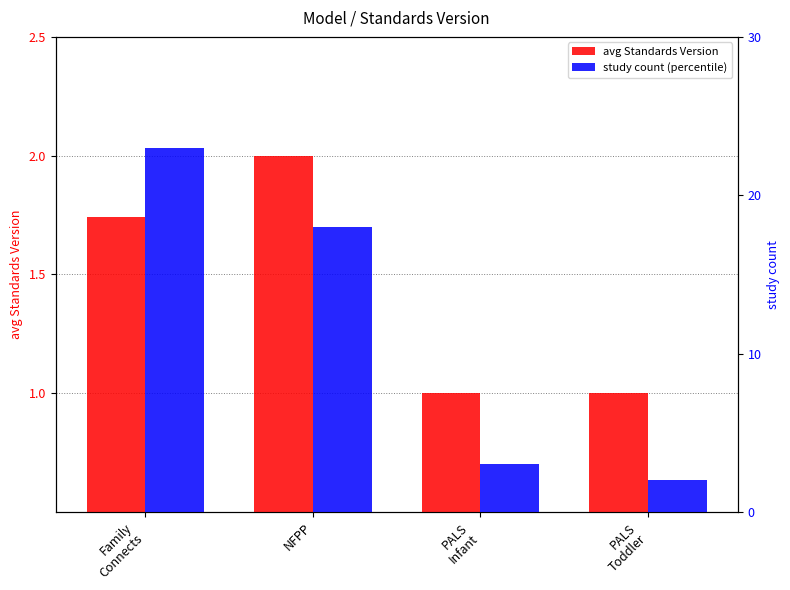

At which category is the sum across all series the highest?

Family
Connects